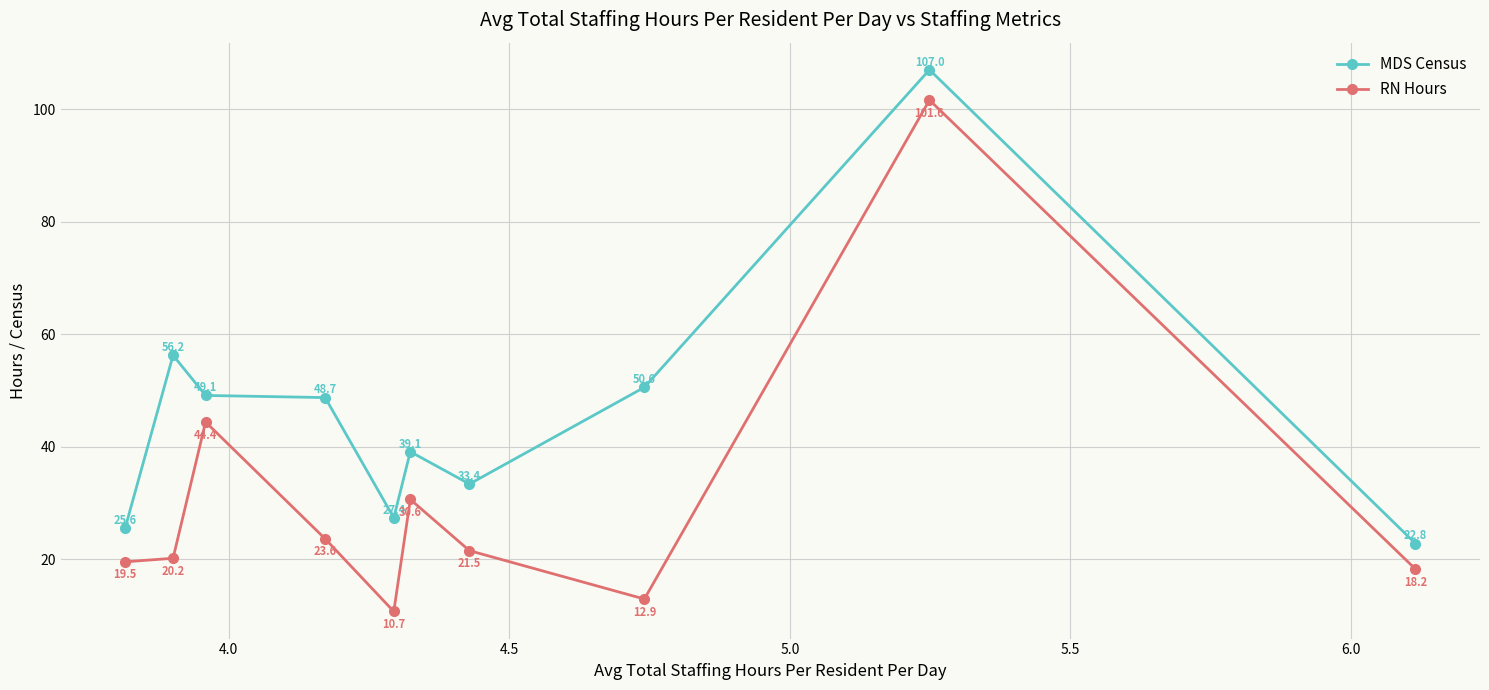

What is the greatest value displayed?

107.0